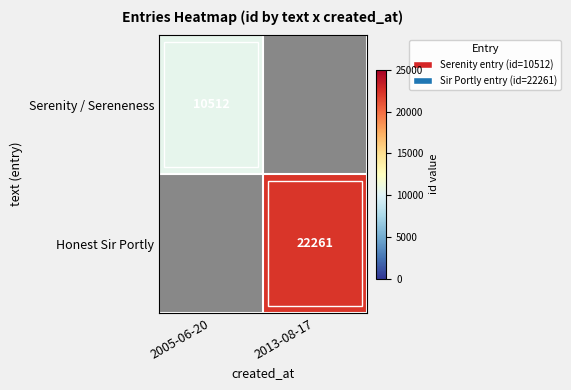

True or false: Honest Sir Portly has a value of 22261 at 2013-08-17.

True